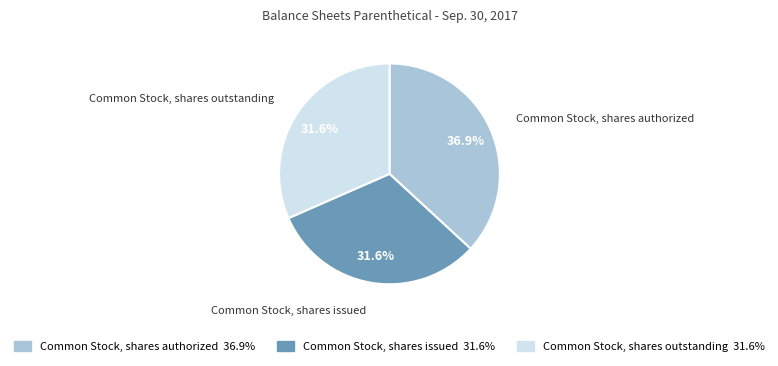

Is there any slice that represents more than half of the pie?

No